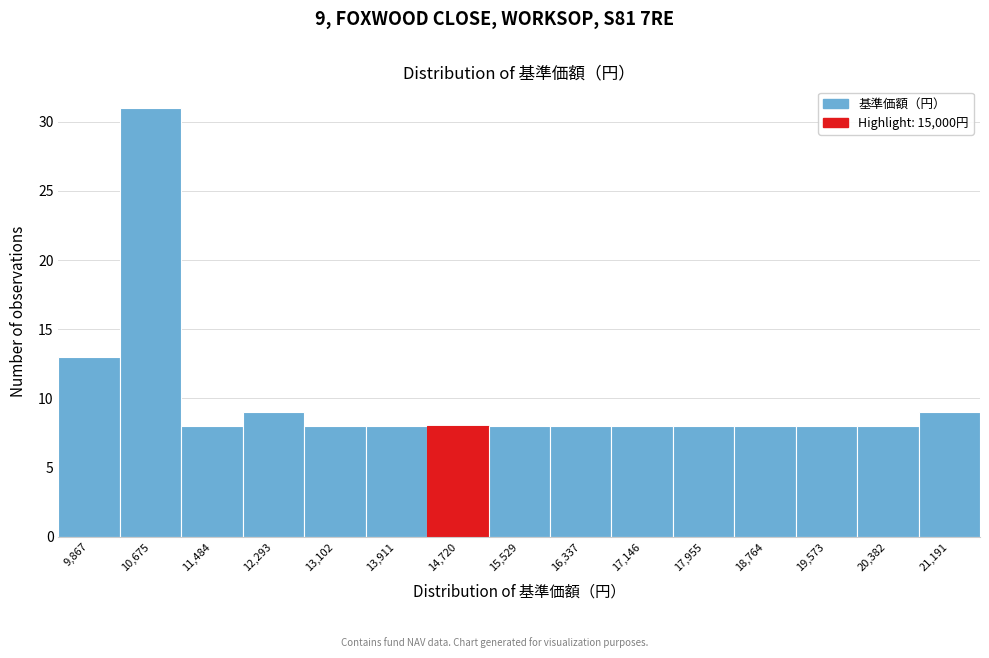

Reading right to left, extract all data points from this chart.

21,191=9	20,382=8	19,573=8	18,764=8	17,955=8	17,146=8	16,337=8	15,529=8	14,720=8	13,911=8	13,102=8	12,293=9	11,484=8	10,675=31	9,867=13